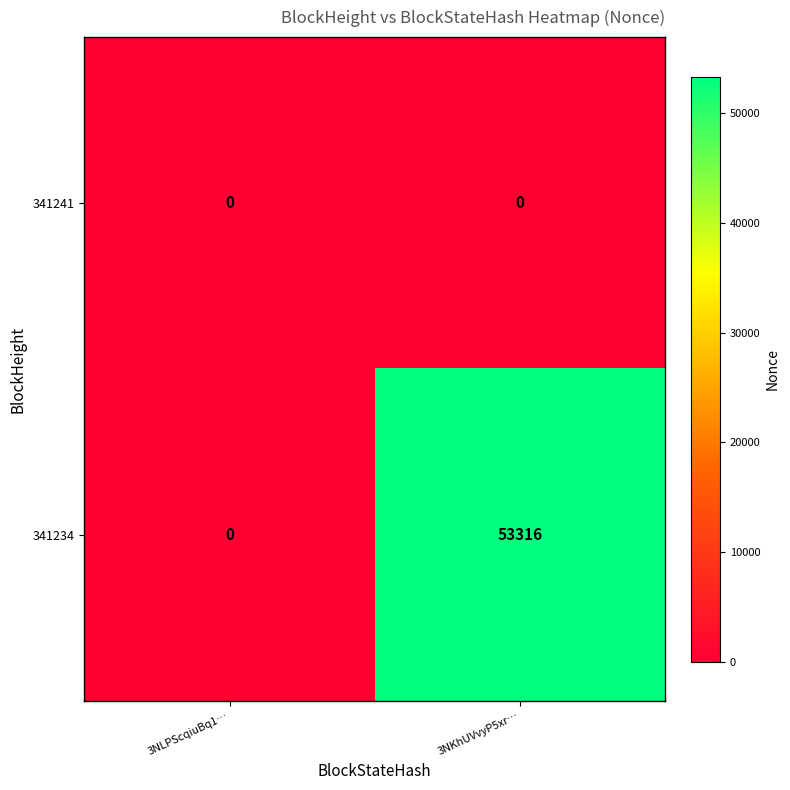

How many categories are shown in the chart?

2